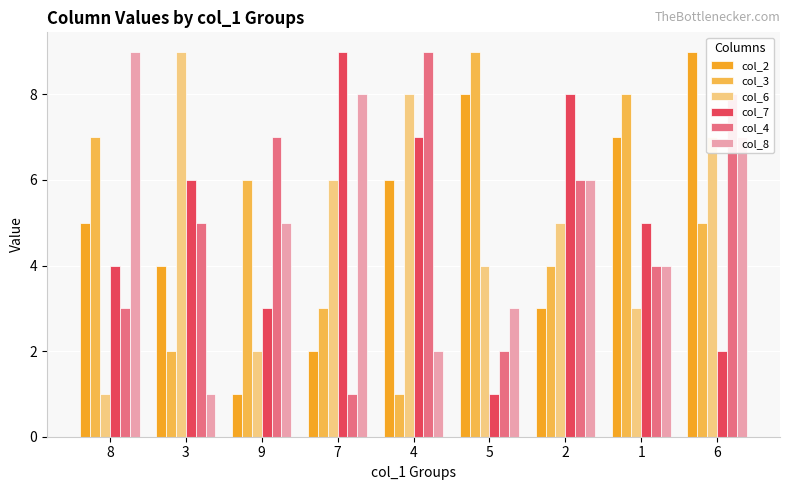

How many distinct data groups are displayed?

6